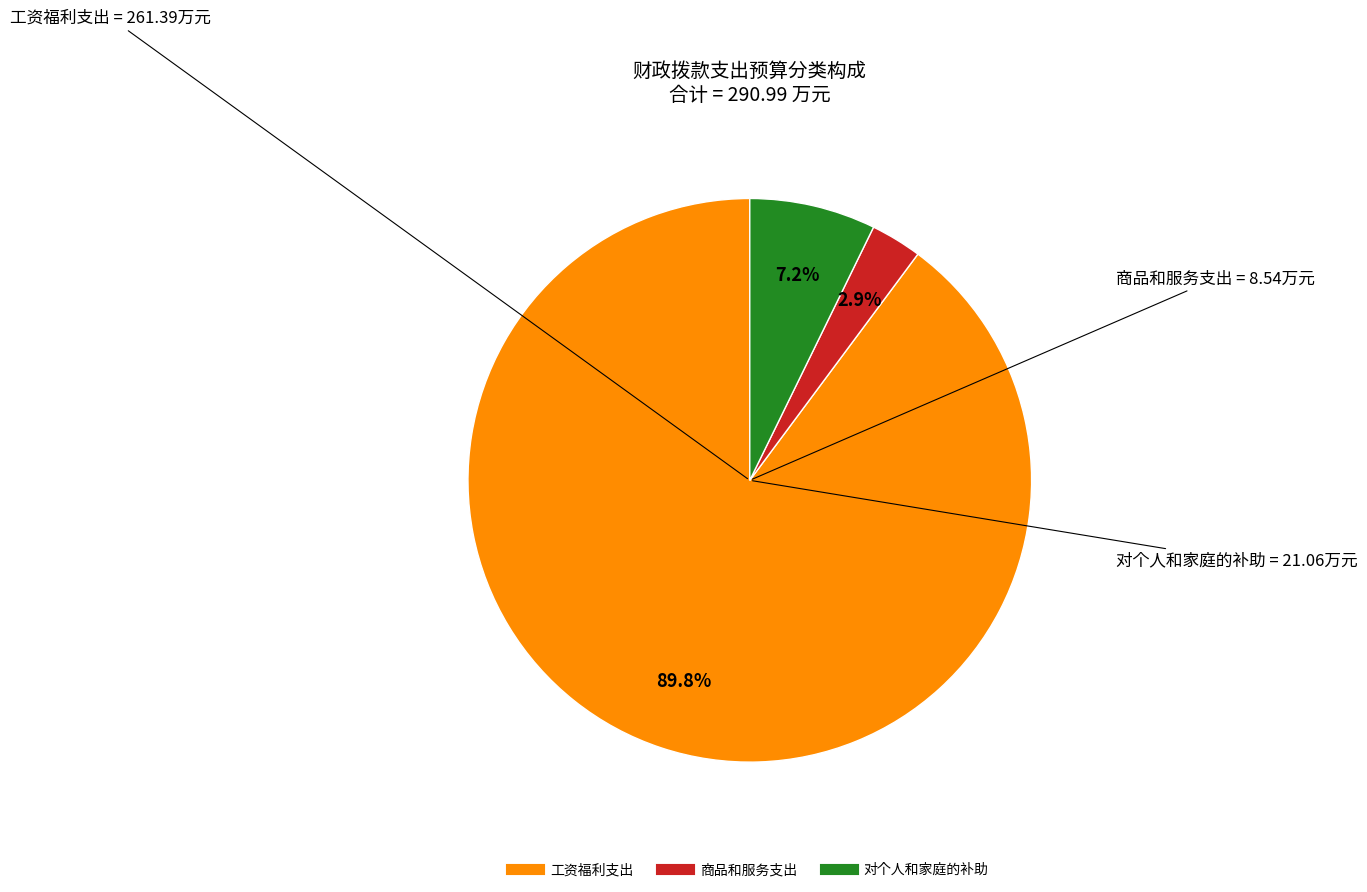

What is the ratio of the value at 对个人和家庭的补助 to the value at 商品和服务支出?

2.5